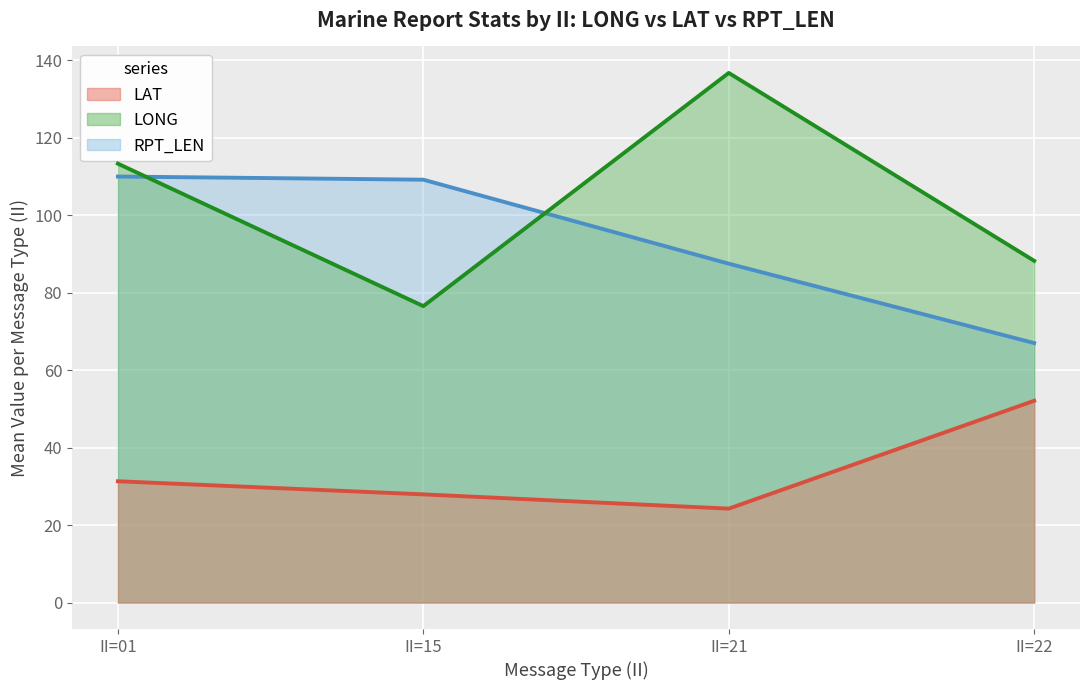

The value of LONG at 15 is 12.7. True or false?

False